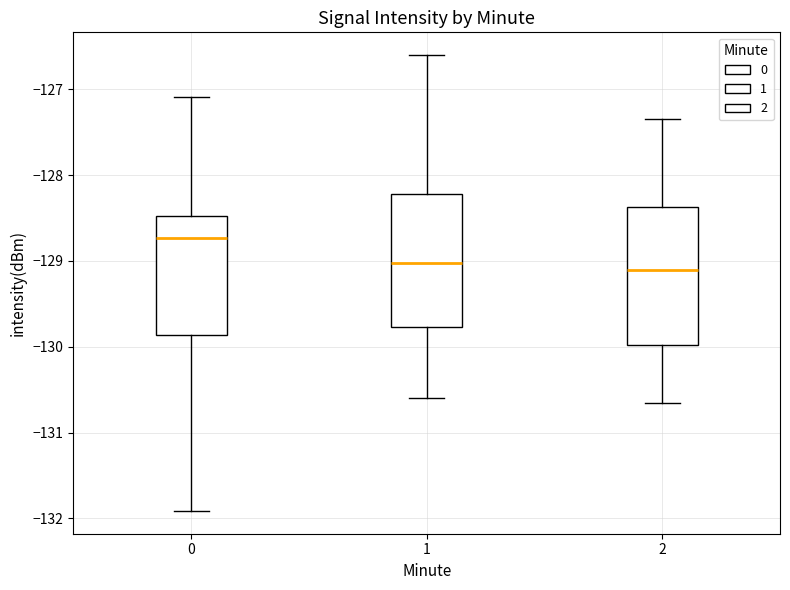

Reading left to right, read every box against the y-axis: the position of its median line, the range the box covers, and the ends of its whiskers. The values are not printed on the chart, so give them approximately, as read against the axis.

0: median -128.7, box -129.9 to -128.5, whiskers -131.9 to -127.1
1: median -129.0, box -129.8 to -128.2, whiskers -130.6 to -126.6
2: median -129.1, box -130.0 to -128.4, whiskers -130.6 to -127.3